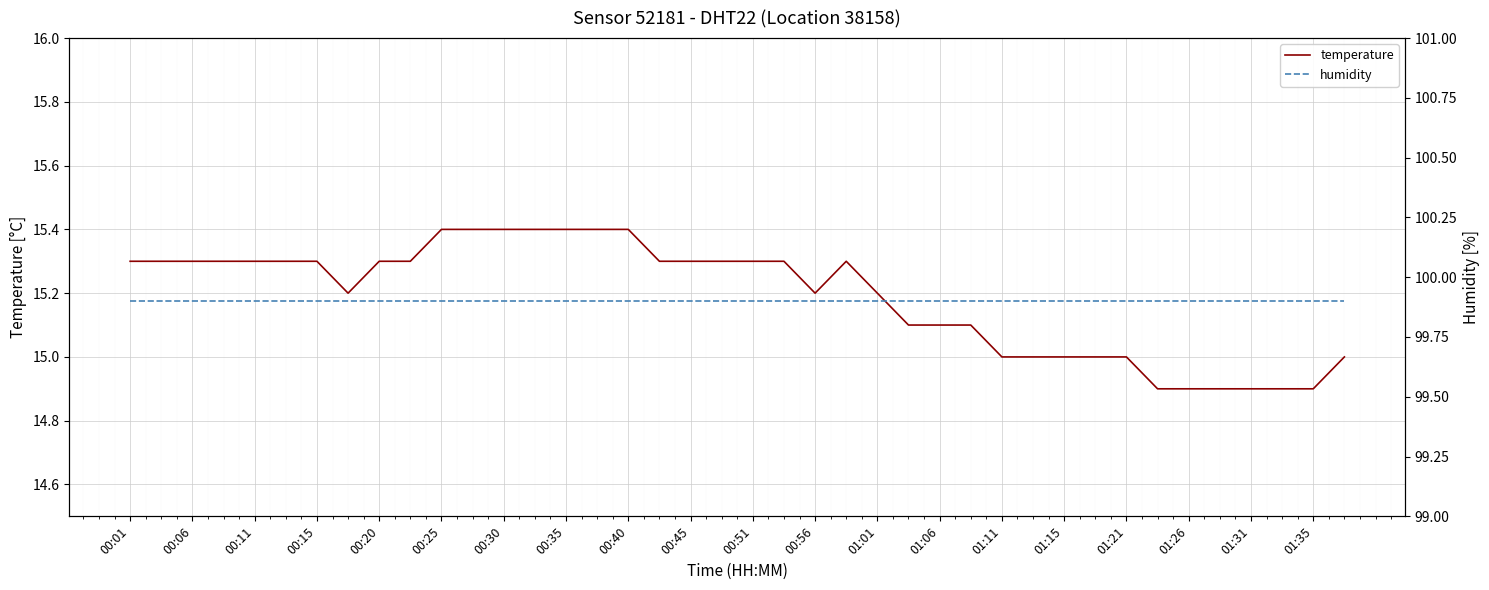

What is the value of the temperature point at the 19th from the left?

15.3